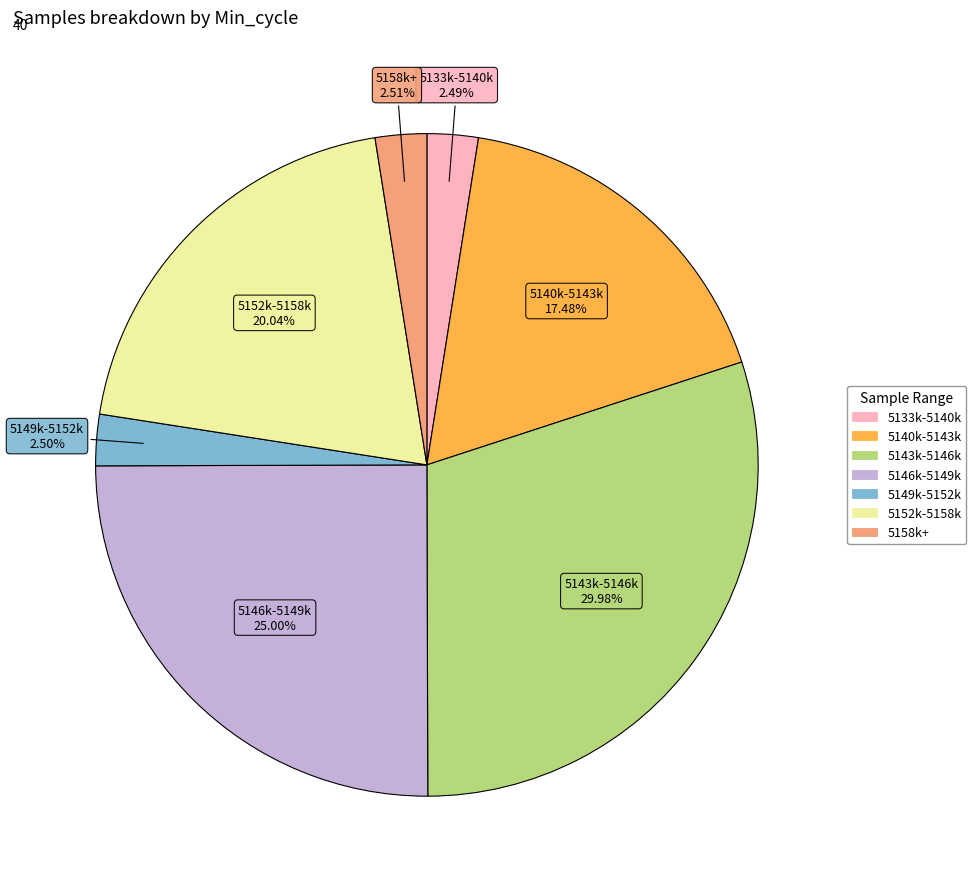

Does any single category account for the majority?

No